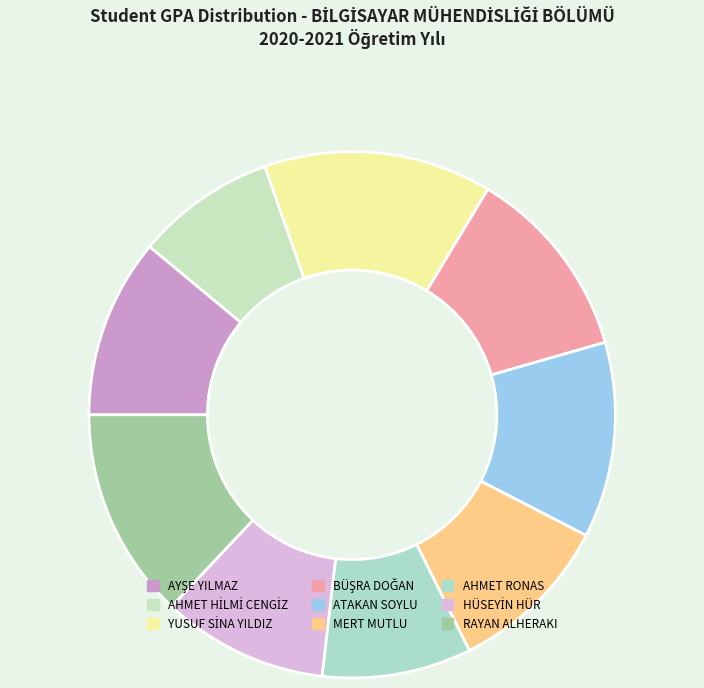

What percentage is the AYŞE YILMAZ slice, to the nearest percent?

11%